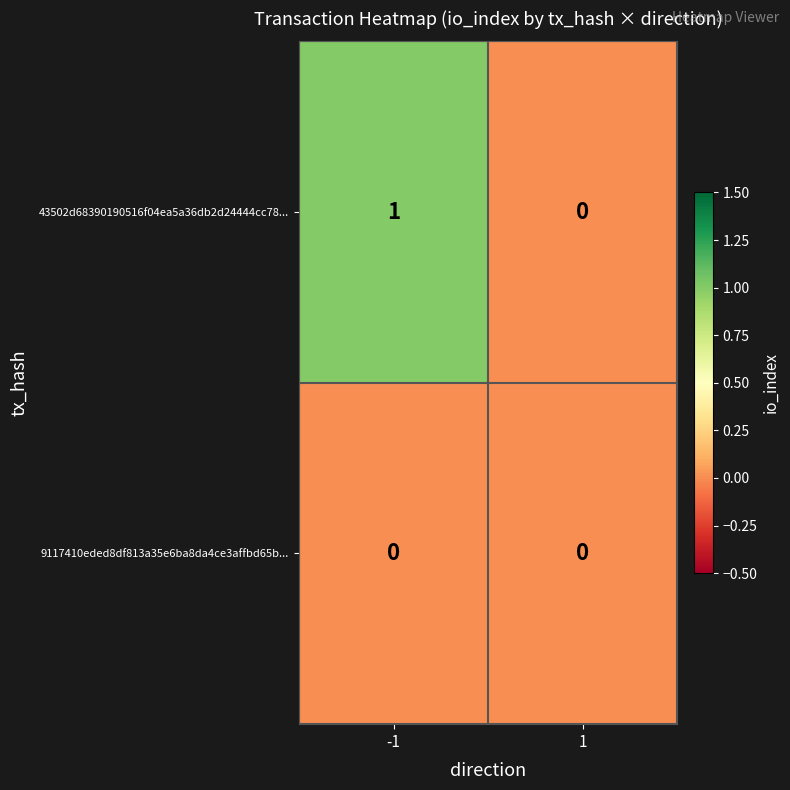

Which series has the largest total across all categories?

43502d68390190516f04ea5a36db2d24444cc78...